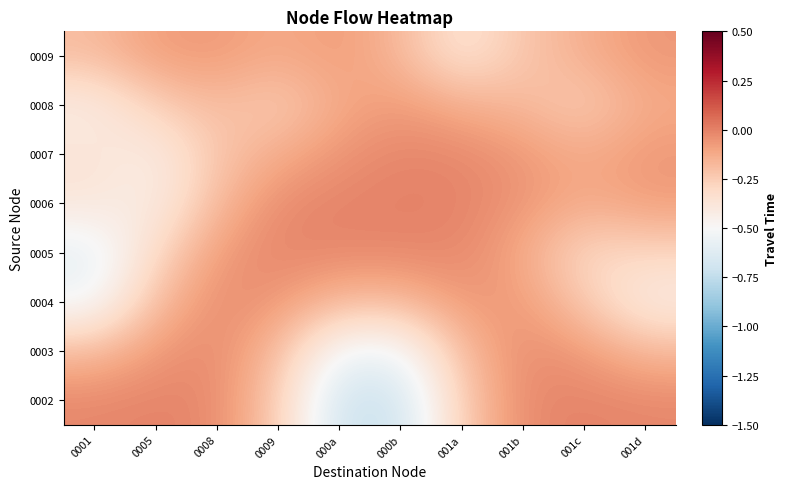

Reading left to right, transcribe all the data shown in this chart.

0002: 0001=-0.0	0005=-0.0	0008=-0.0	0009=-0.2	000a=-0.7	000b=-0.7	001a=-0.2	001b=-0.0	001c=-0.0	001d=-0.0
0003: 0001=-0.2	0005=-0.1	0008=-0.0	0009=-0.2	000a=-0.5	000b=-0.5	001a=-0.2	001b=-0.0	001c=-0.1	001d=-0.2
0004: 0001=-0.5	0005=-0.2	0008=-0.0	0009=-0.1	000a=-0.2	000b=-0.2	001a=-0.1	001b=-0.1	001c=-0.2	001d=-0.4
0005: 0001=-0.6	0005=-0.3	0008=-0.1	0009=-0.0	000a=-0.0	000b=-0.0	001a=-0.0	001b=-0.1	001c=-0.3	001d=-0.3
0006: 0001=-0.4	0005=-0.4	0008=-0.2	0009=-0.0	000a=-0.0	000b=-0.0	001a=-0.0	001b=-0.1	001c=-0.1	001d=-0.1
0007: 0001=-0.4	0005=-0.4	0008=-0.2	0009=-0.1	000a=-0.1	000b=-0.0	001a=-0.0	001b=-0.1	001c=-0.1	001d=-0.1
0008: 0001=-0.4	0005=-0.3	0008=-0.2	0009=-0.3	000a=-0.1	000b=-0.1	001a=-0.1	001b=-0.2	001c=-0.3	001d=-0.1
0009: 0001=-0.2	0005=-0.1	0008=-0.1	0009=-0.1	000a=-0.1	000b=-0.2	001a=-0.4	001b=-0.2	001c=-0.1	001d=-0.1